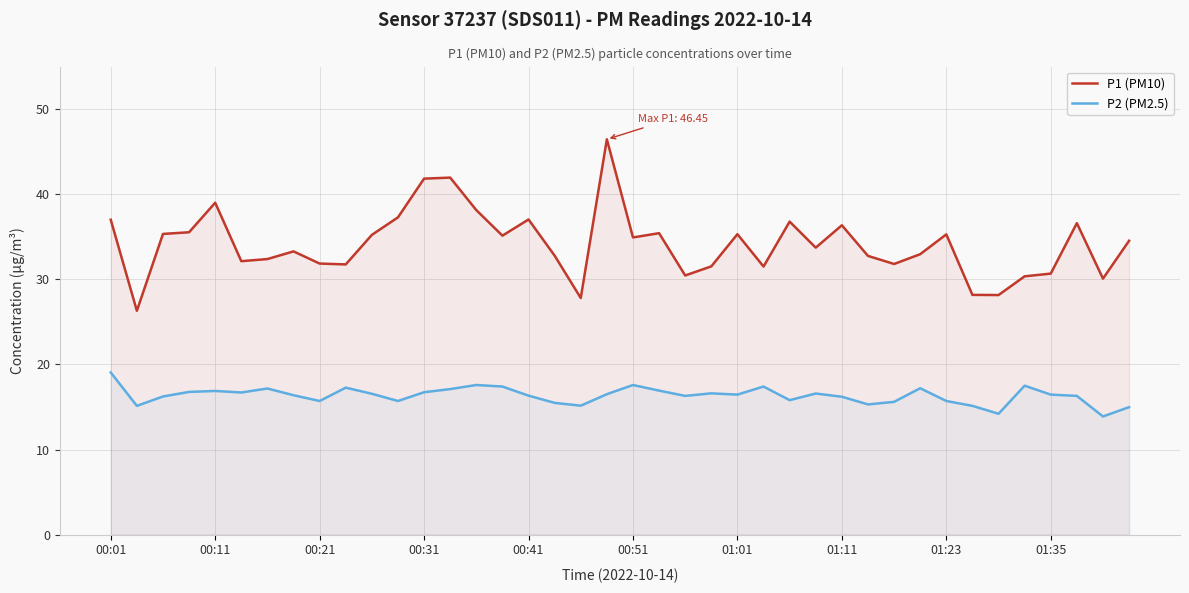

List the series in order of their peak value, highest first.

P1 (PM10), P2 (PM2.5)